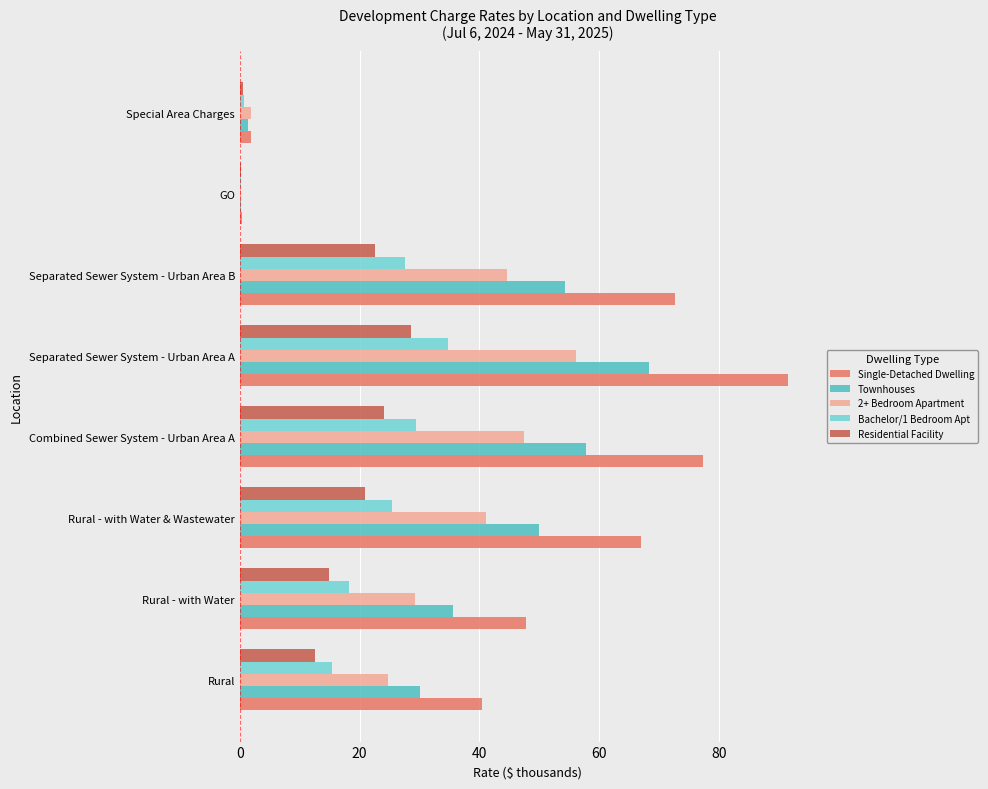

Count the number of categories in the chart.

8